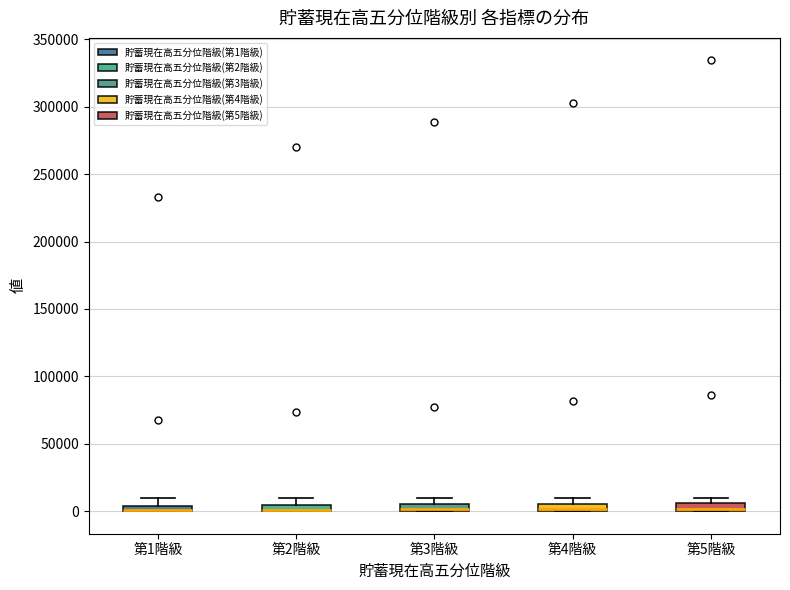

Where is the upper edge of the box for 第4階級 on the y-axis? The values are not printed on the chart, so give them approximately, as read against the axis.

5000